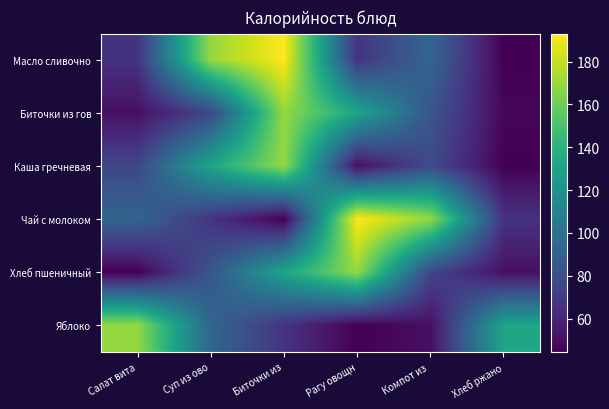

Reading left to right, extract all data points from this chart.

Масло сливочно: Салат вита=66.1	Суп из ово=169.4	Биточки из=193.0	Рагу овощн=66.6	Компот из =93.0	Хлеб ржано=44.4
Биточки из гов: Салат вита=50.6	Суп из ово=75.9	Биточки из=169.4	Рагу овощн=131.7	Компот из =84.2	Хлеб ржано=46.8
Каша гречневая: Салат вита=75.9	Суп из ово=131.7	Биточки из=169.4	Рагу овощн=50.6	Компот из =78.3	Хлеб ржано=44.4
Чай с молоком: Салат вита=93.0	Суп из ово=66.6	Биточки из=44.4	Рагу овощн=193.0	Компот из =169.4	Хлеб ржано=66.1
Хлеб пшеничный: Салат вита=44.4	Суп из ово=84.2	Биточки из=131.7	Рагу овощн=169.4	Компот из =75.9	Хлеб ржано=50.6
Яблоко: Салат вита=169.4	Суп из ово=93.0	Биточки из=66.6	Рагу овощн=44.4	Компот из =50.6	Хлеб ржано=131.7